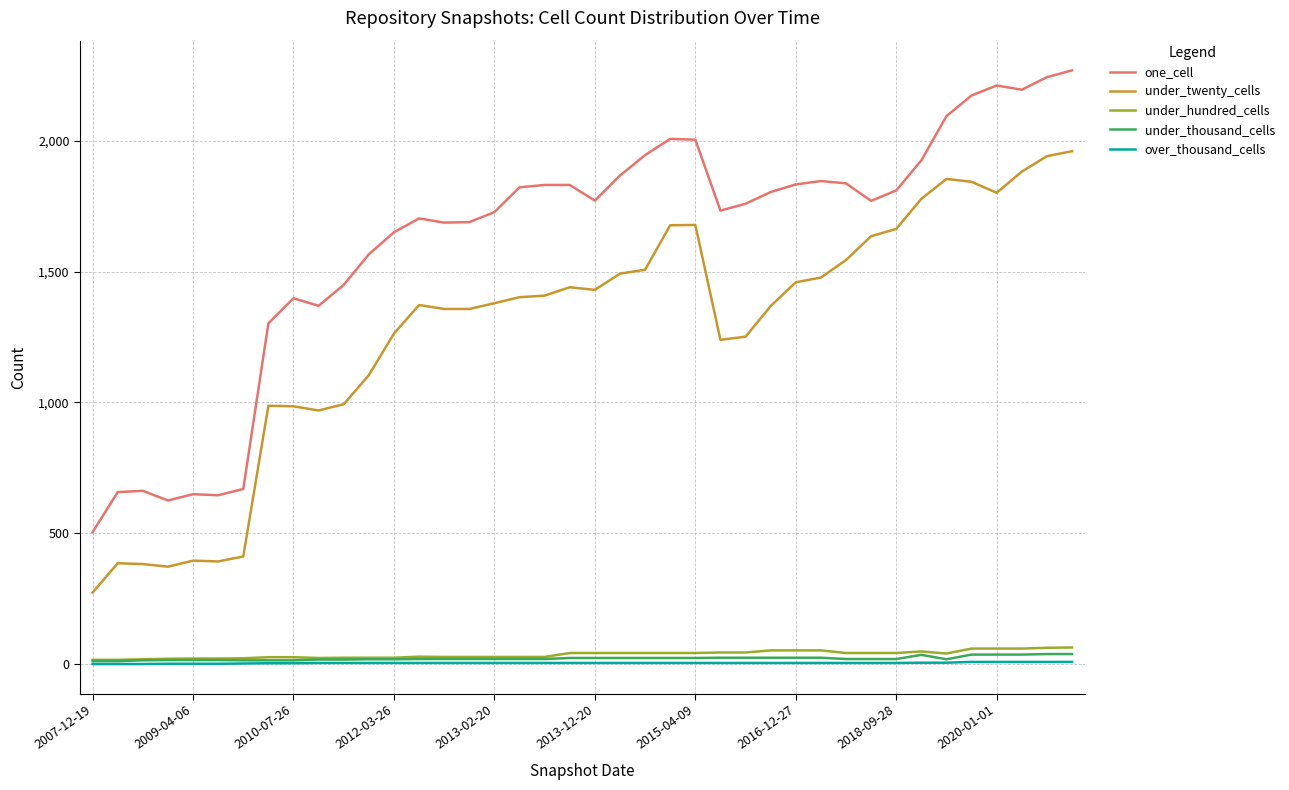

What is the difference between the maximum and minimum values in the over_thousand_cells series?

8